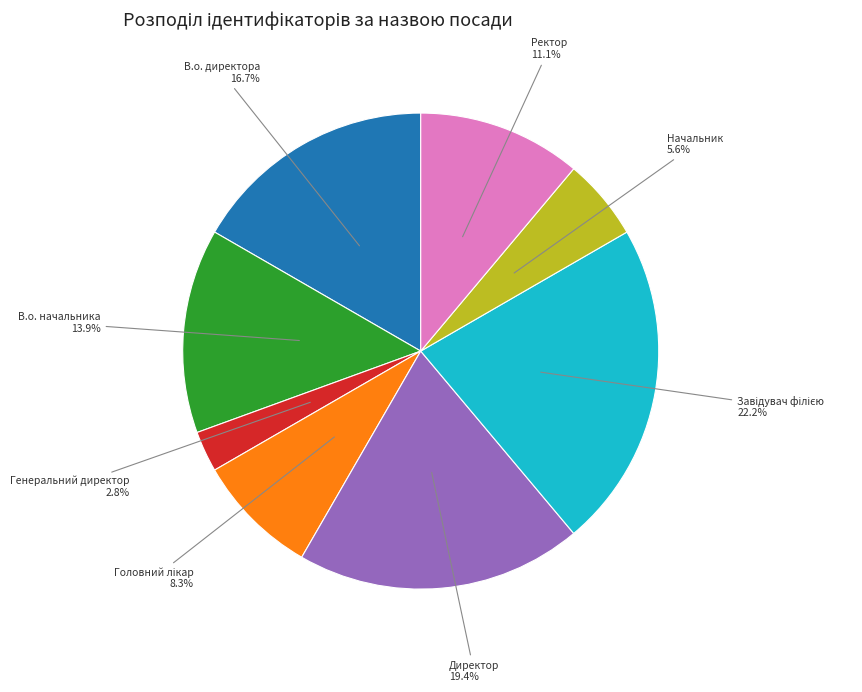

How many slices are in this pie chart?

8